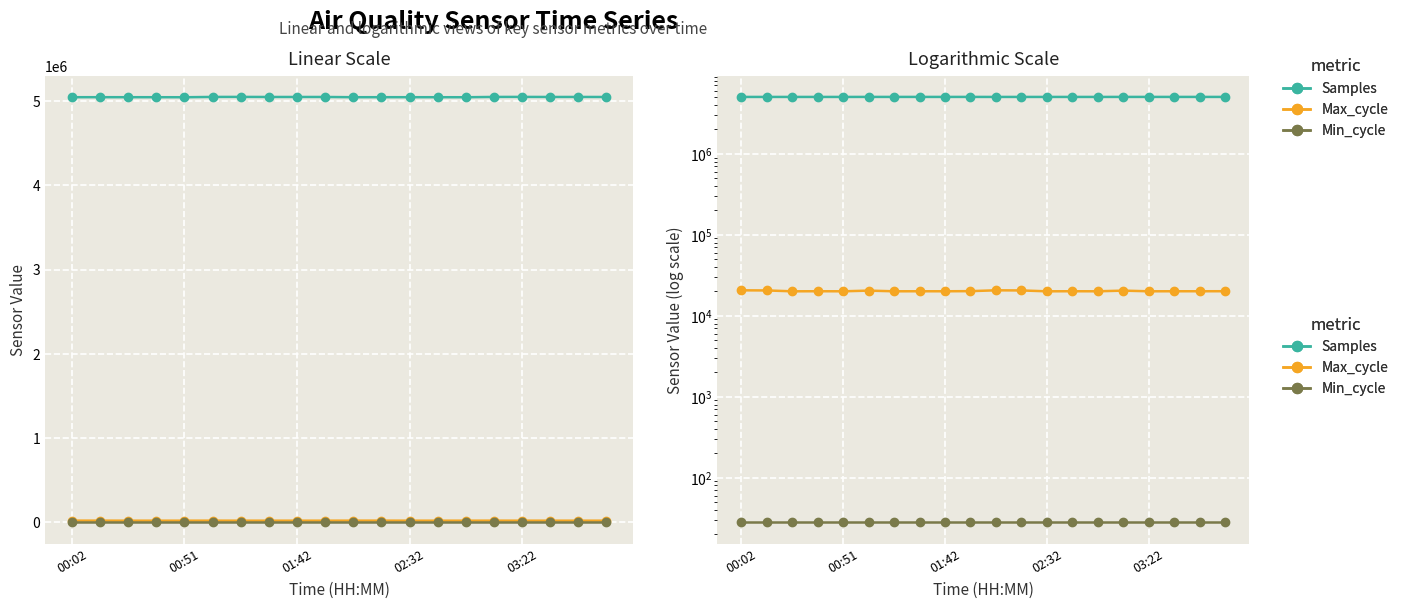

What is the label of the 20th point from the right?

00:02